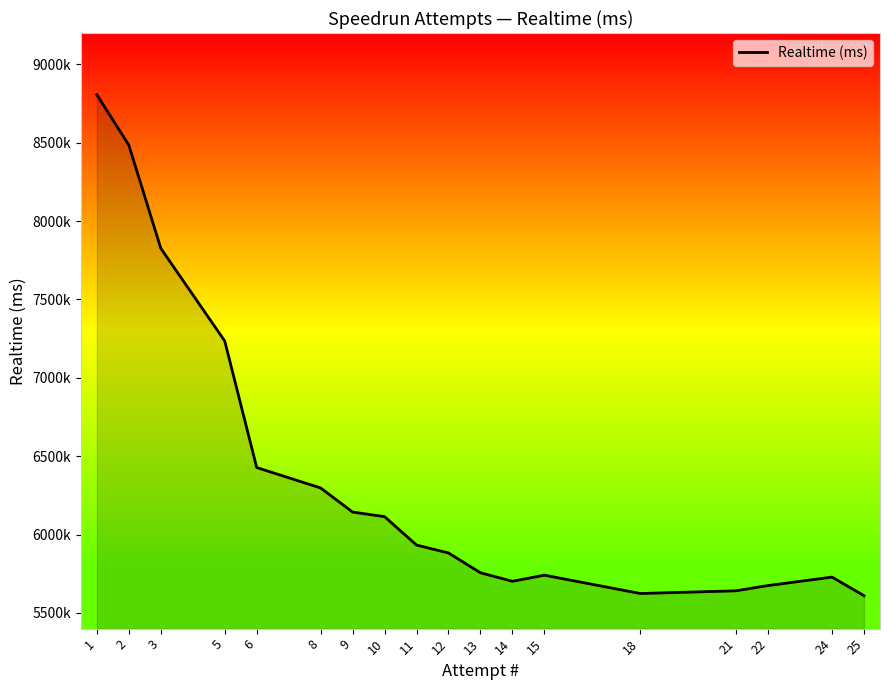

Which has a higher value, 13 or 8?

8